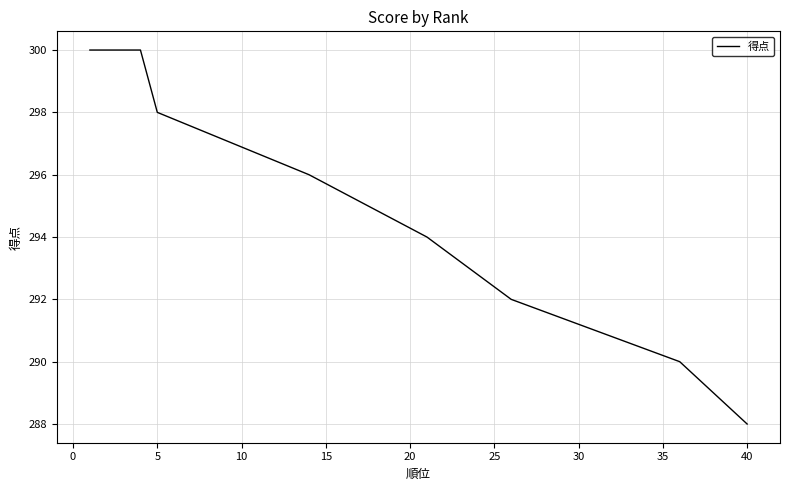

How many data points are less than 296?

20